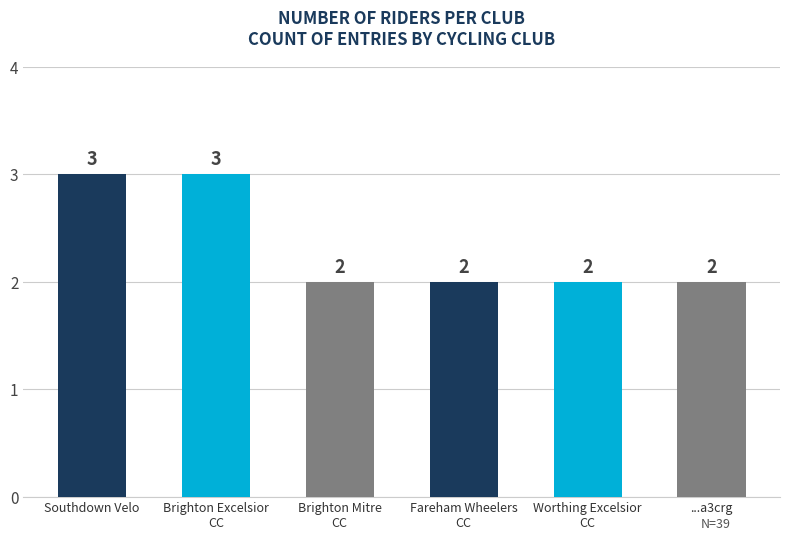

Does the chart contain stacked bars?

No